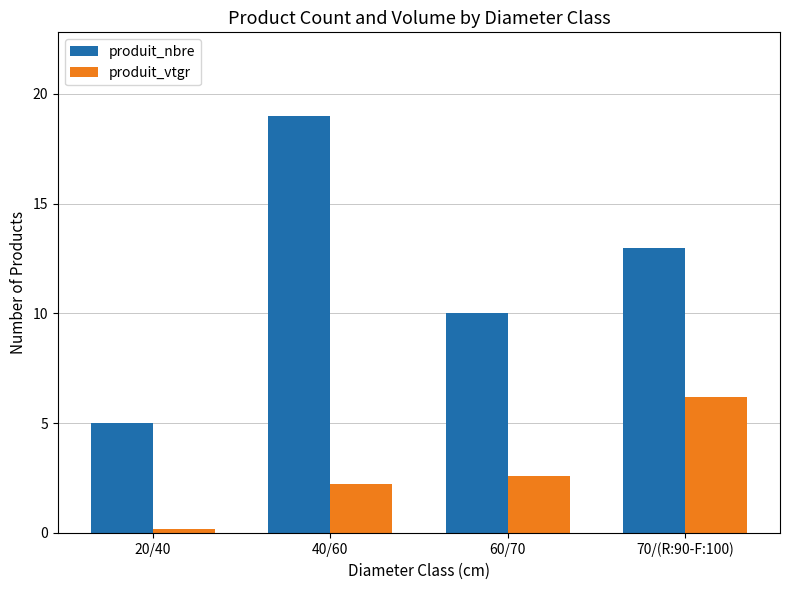

True or false: produit_nbre has a value of 32.2 at 40/60.

False